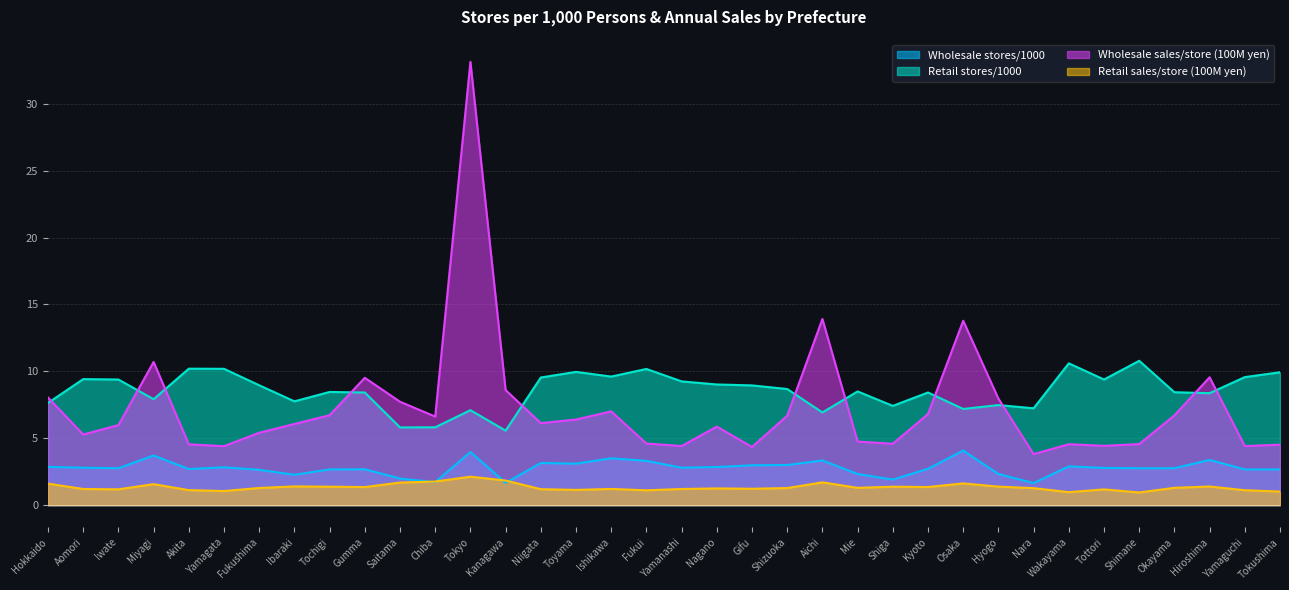

Reading left to right, transcribe all the data shown in this chart.

Wholesale stores/1000: 2.9	2.8	2.8	3.7	2.7	2.8	2.6	2.3	2.7	2.7	2.0	1.7	4.0	1.7	3.1	3.1	3.5	3.3	2.8	2.9	3.0	3.0	3.3	2.3	1.9	2.7	4.1	2.3	1.6	2.9	2.8	2.8	2.8	3.4	2.7	2.7
Retail stores/1000: 7.6	9.4	9.4	7.9	10.2	10.2	9.0	7.8	8.5	8.4	5.8	5.8	7.1	5.6	9.5	10.0	9.6	10.2	9.2	9.0	8.9	8.7	6.9	8.5	7.4	8.4	7.2	7.5	7.2	10.6	9.4	10.8	8.4	8.4	9.6	9.9
Wholesale sales/store (100M yen): 8.0	5.3	6.0	10.7	4.5	4.4	5.4	6.1	6.7	9.5	7.7	6.6	33.1	8.6	6.1	6.4	7.0	4.6	4.4	5.9	4.3	6.7	13.9	4.8	4.6	6.8	13.8	8.0	3.8	4.6	4.4	4.6	6.7	9.6	4.4	4.5
Retail sales/store (100M yen): 1.6	1.2	1.2	1.6	1.1	1.1	1.3	1.4	1.4	1.4	1.7	1.8	2.1	1.8	1.2	1.1	1.2	1.1	1.2	1.3	1.2	1.3	1.7	1.3	1.4	1.4	1.6	1.4	1.3	1.0	1.2	0.9	1.3	1.4	1.1	1.0